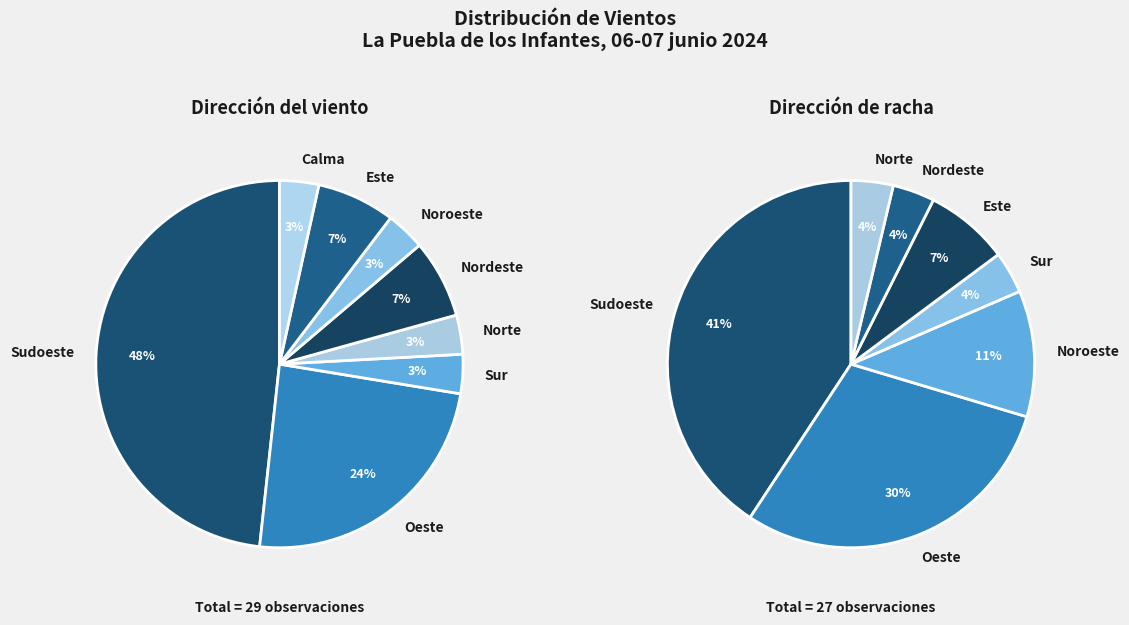

To the nearest percent, what portion does Calma represent?

3%